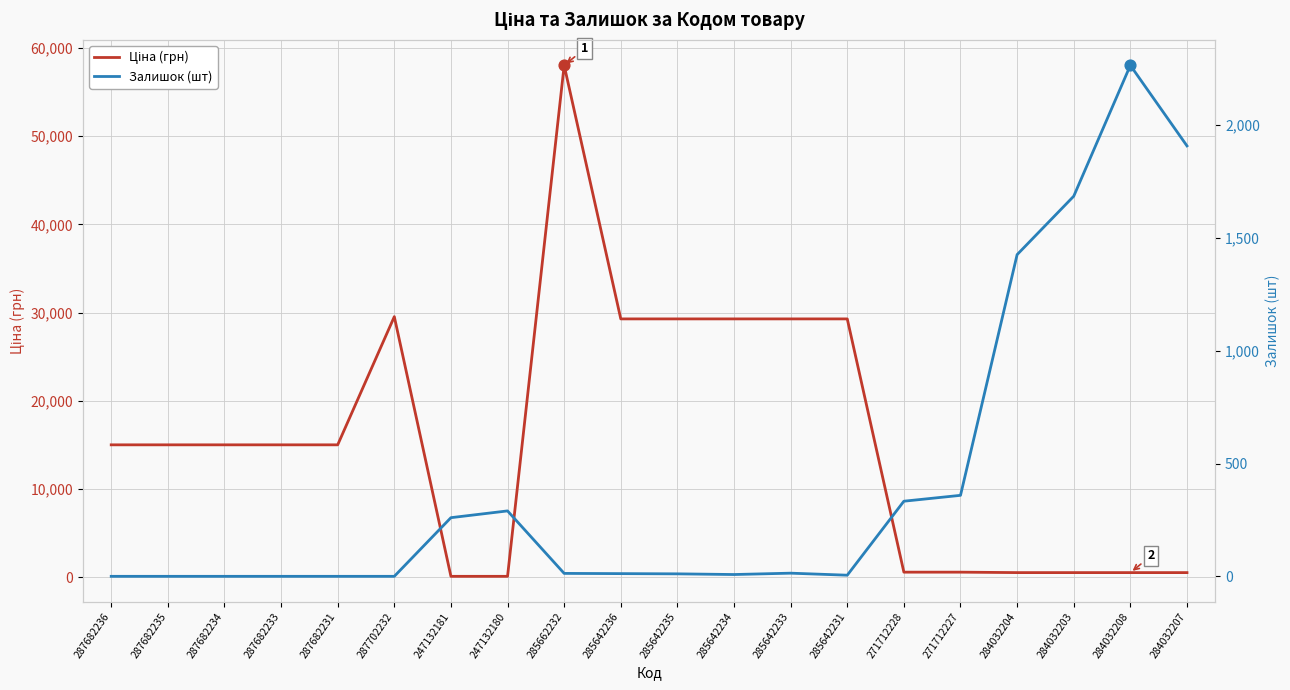

Which series reaches the minimum Y coordinate?

Залишок (шт)